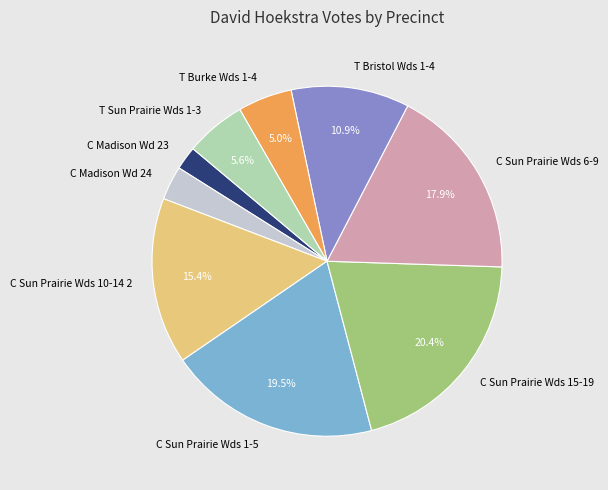

To the nearest percent, what is the difference between the C Madison Wd 24 and C Sun Prairie Wds 15-19 slice percentages?

17%